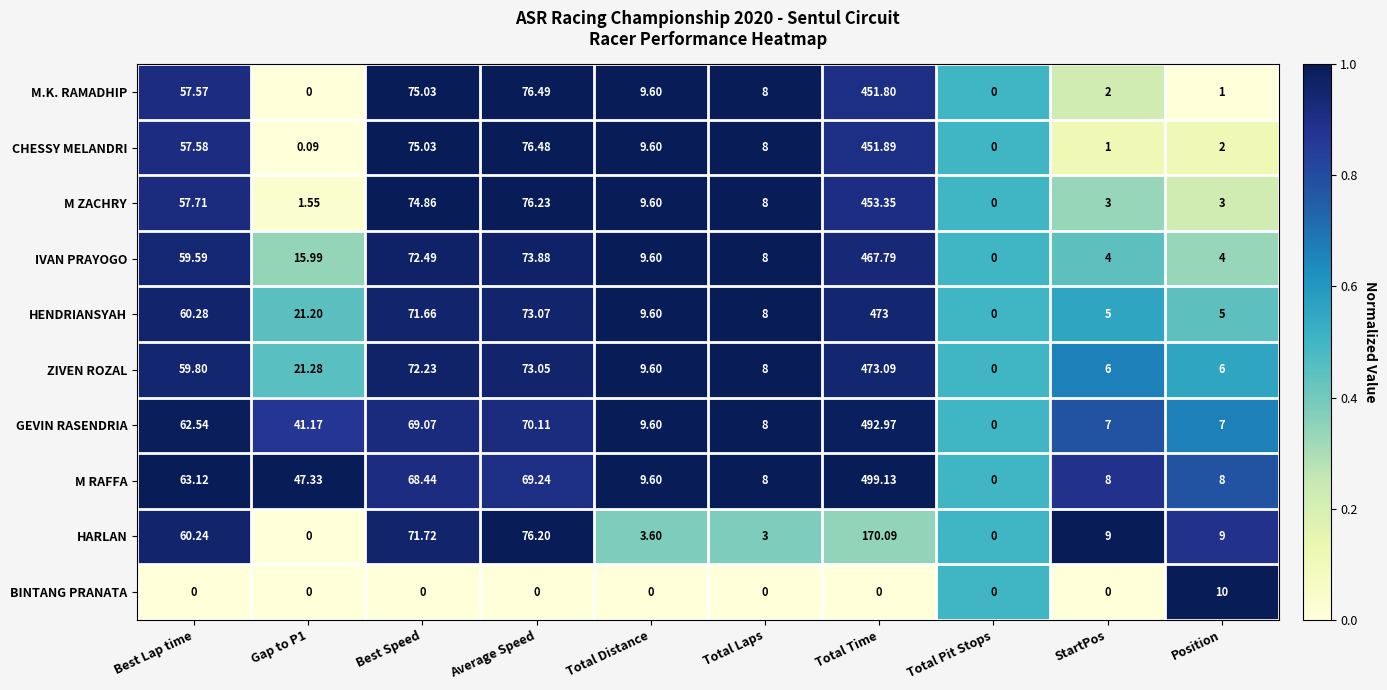

Which series changed the most between Best Lap time and Gap to P1?

HARLAN